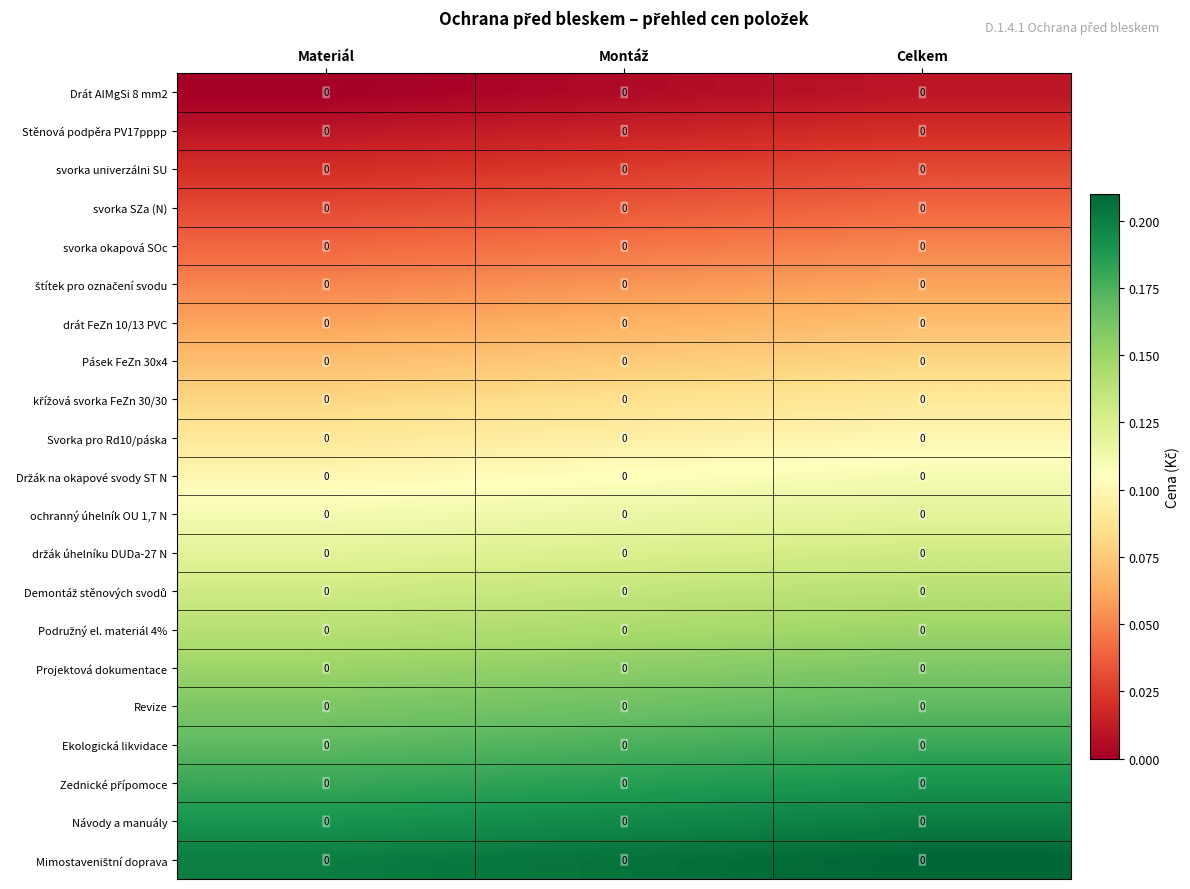

Rank the series by their maximum value, from highest to lowest.

Mimostaveništní doprava, Návody a manuály, Zednické přípomoce, Ekologická likvidace, Revize, Projektová dokumentace, Podružný el. materiál 4%, Demontáž stěnových svodů, držák úhelníku DUDa-27 N, ochranný úhelník OU 1,7 N, Držák na okapové svody ST N, Svorka pro Rd10/páska, křížová svorka FeZn 30/30, Pásek FeZn 30x4, drát FeZn 10/13 PVC, štítek pro označení svodu, svorka okapová SOc, svorka SZa (N), svorka univerzálni SU, Stěnová podpěra PV17pppp, Drát AlMgSi 8 mm2